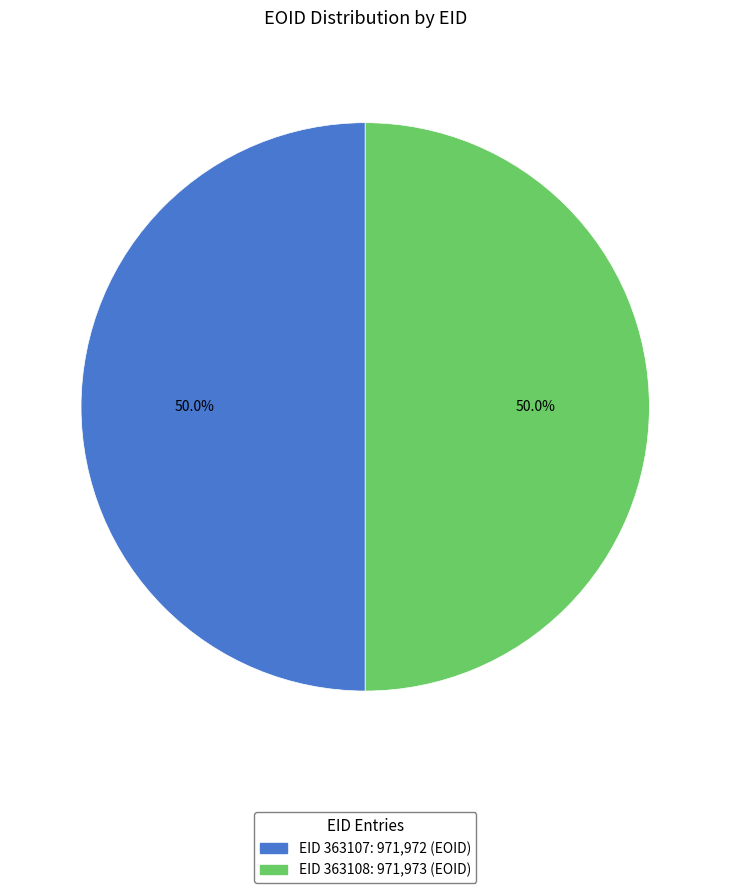

What is the ratio of the value at EID 363108: 971,973 (EOID) to the value at EID 363107: 971,972 (EOID)?

1.0